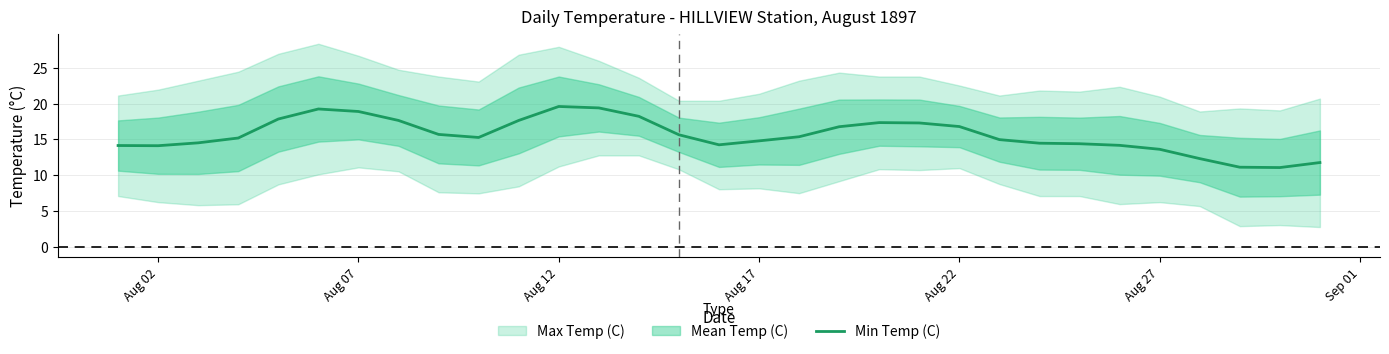

The Min Temp (C) series shows 9.2 at Aug 27. True or false?

False